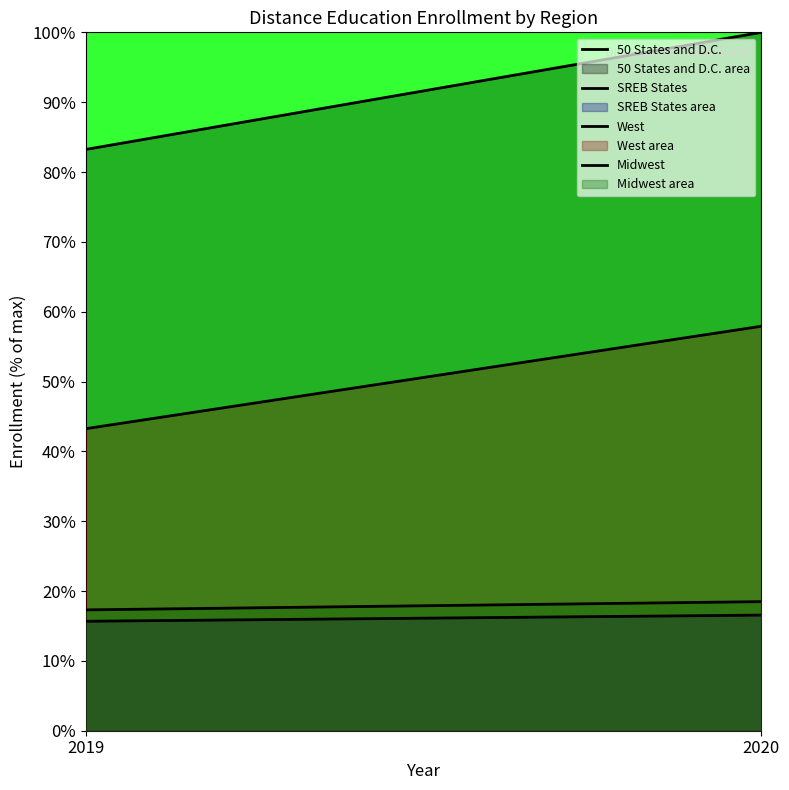

What are all the series names shown in the legend?

50 States and D.C., SREB States, West, Midwest